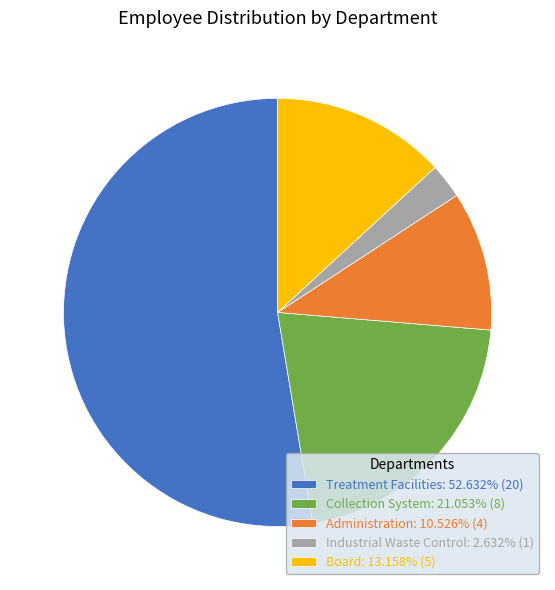

Is it true that Collection System is 28% of the pie?

False